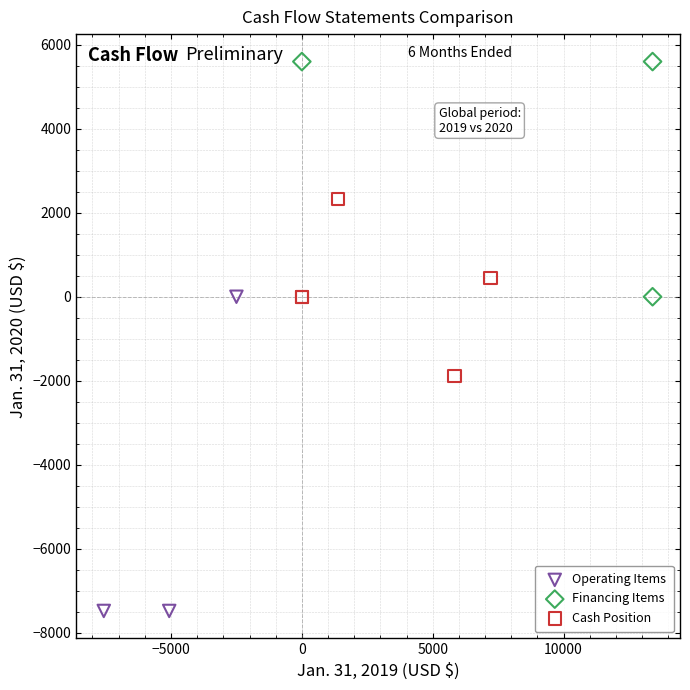

What are all the series names shown in the legend?

Operating Items, Financing Items, Cash Position